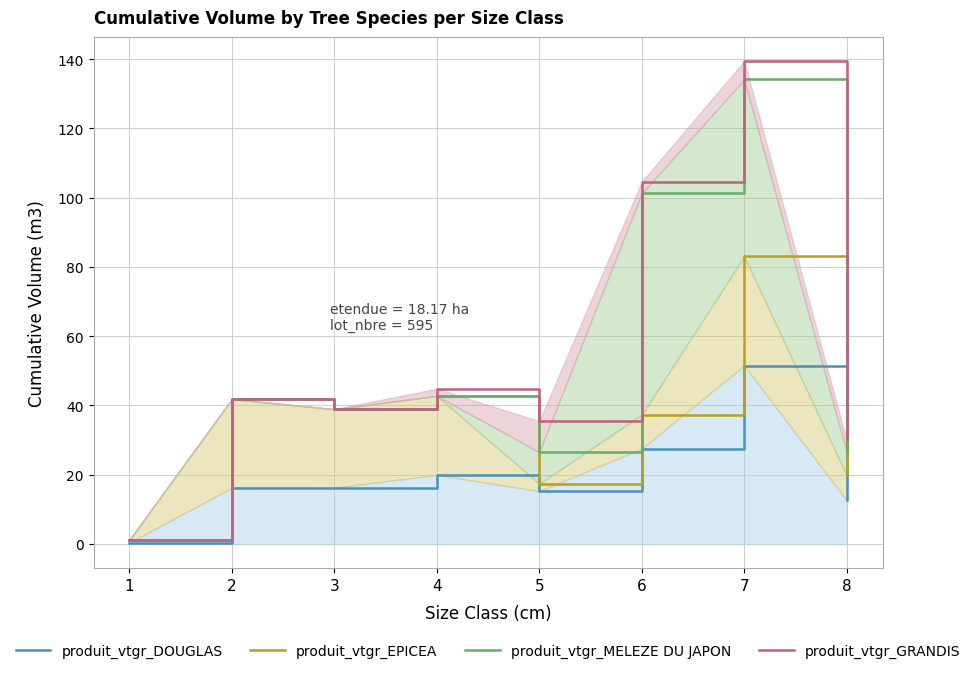

What is the difference between the produit_vtgr_MELEZE DU JAPON values at 3 and 1?

37.7